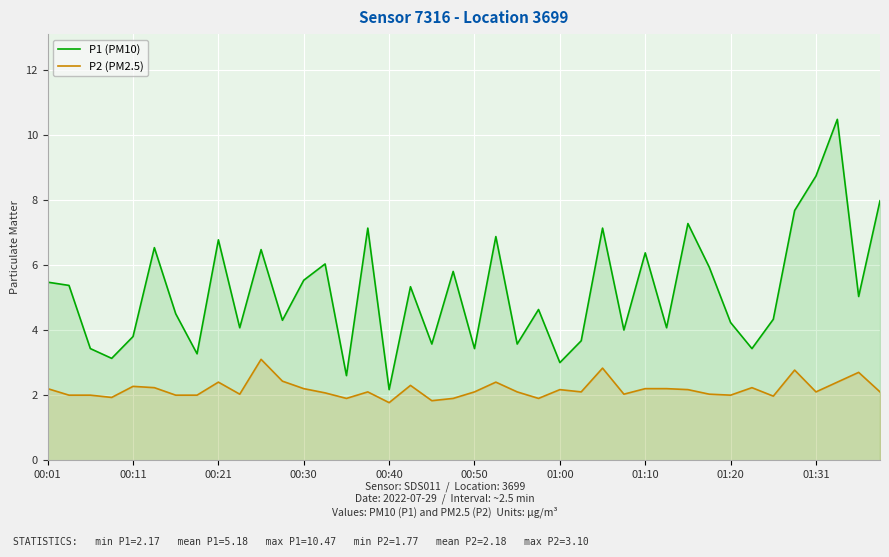

What is the difference between the maximum and second lowest values in the P1 (PM10) series?

7.9